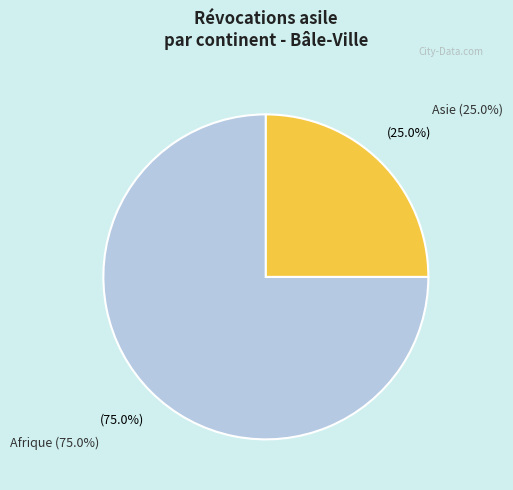

To the nearest percent, what is the average slice percentage?

50%